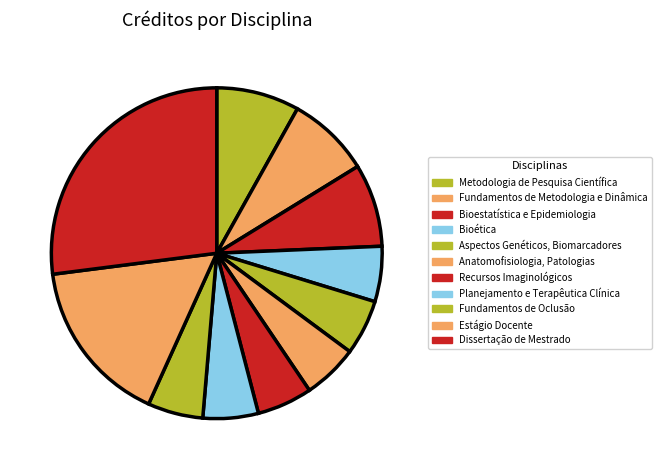

Which category has the smallest portion of the pie?

Bioética